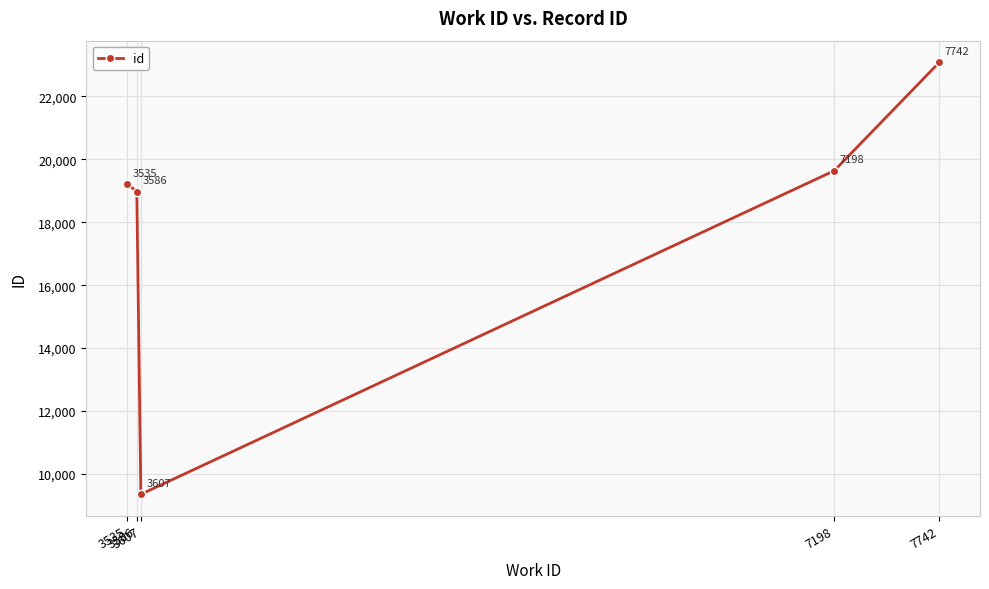

At which category does the data reach its first local valley?

3607